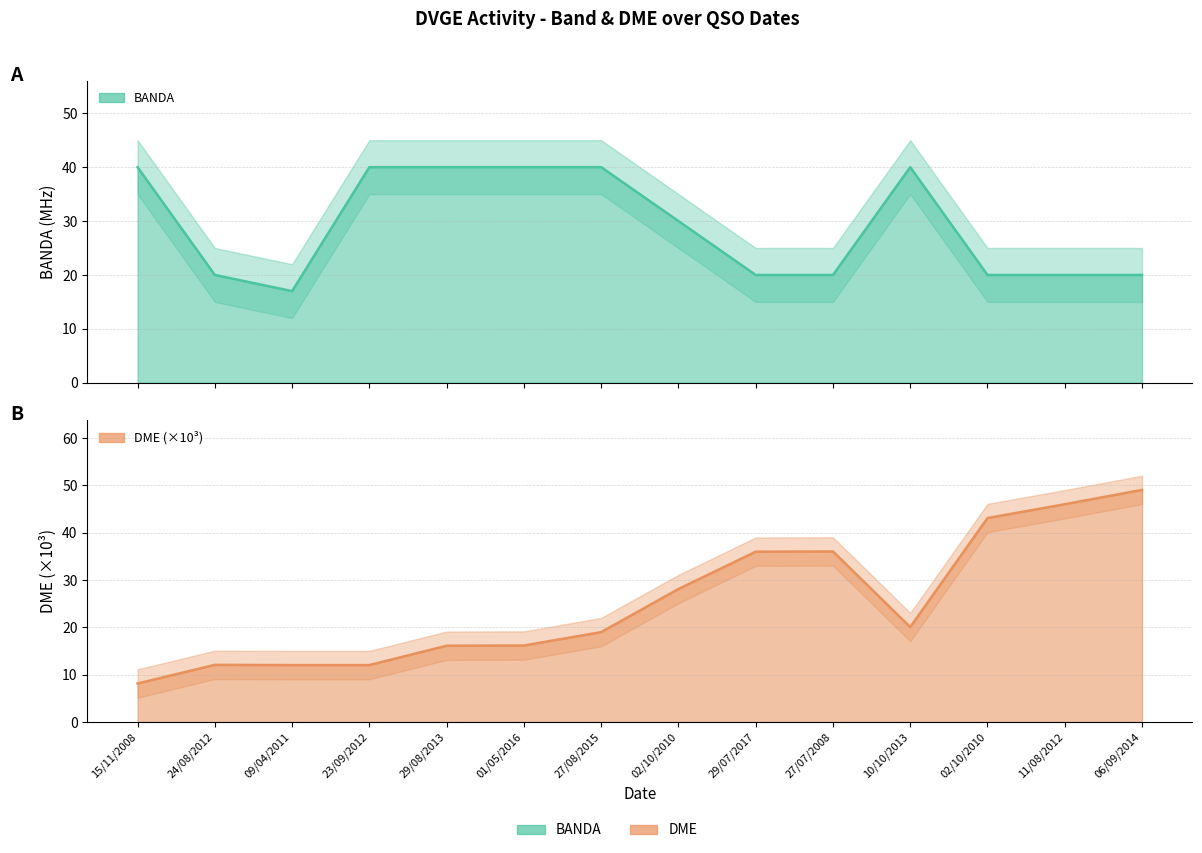

Count the BANDA values in the range 20 to 40.

13